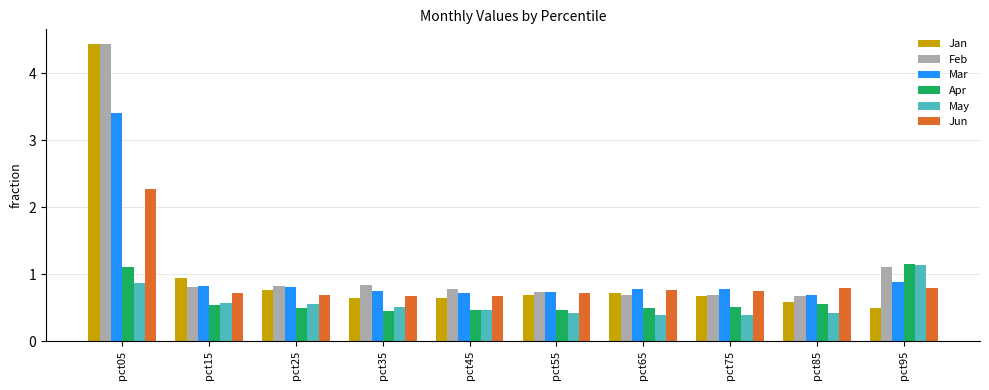

Which series changed the most between pct85 and pct95?

May